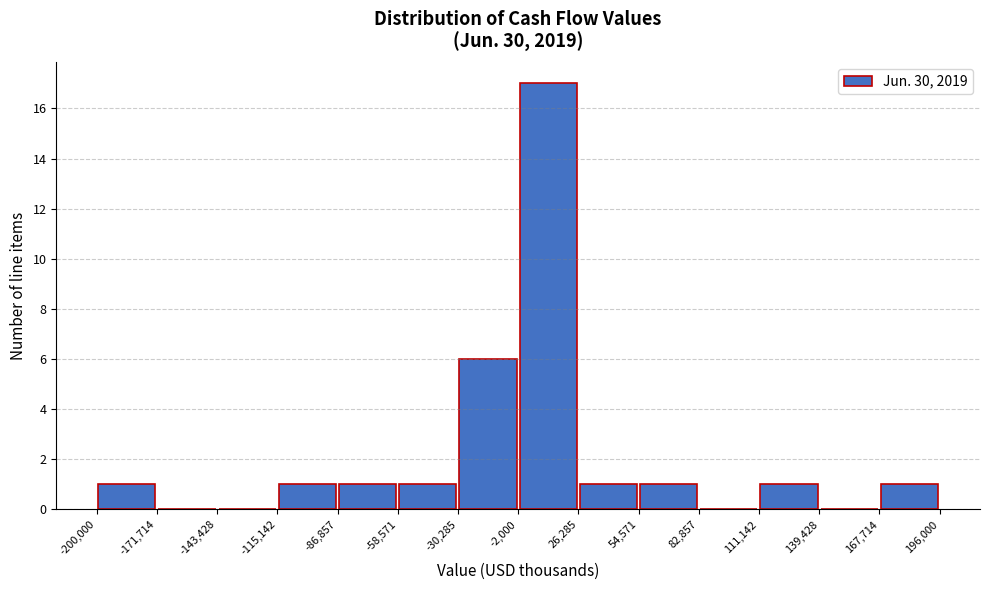

Over which range of the x-axis is the bar tallest?

-2,000 to 26,285